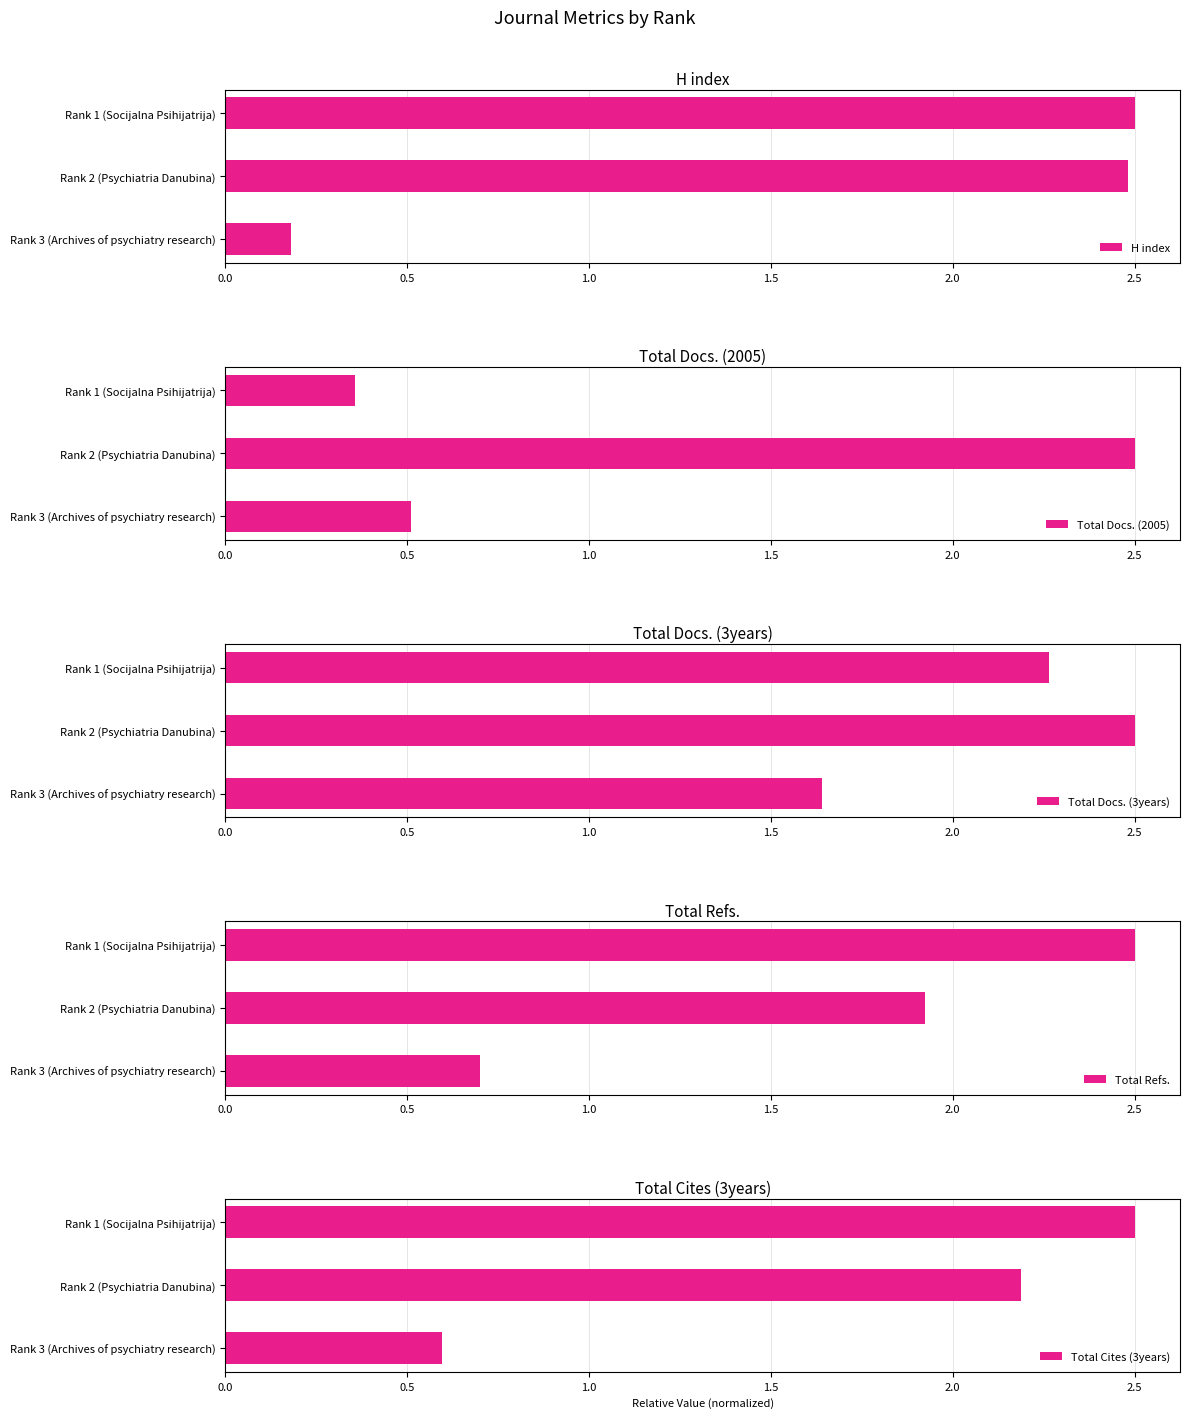

The value of H index at Rank 2 (Psychiatria Danubina) is 2.5. True or false?

True